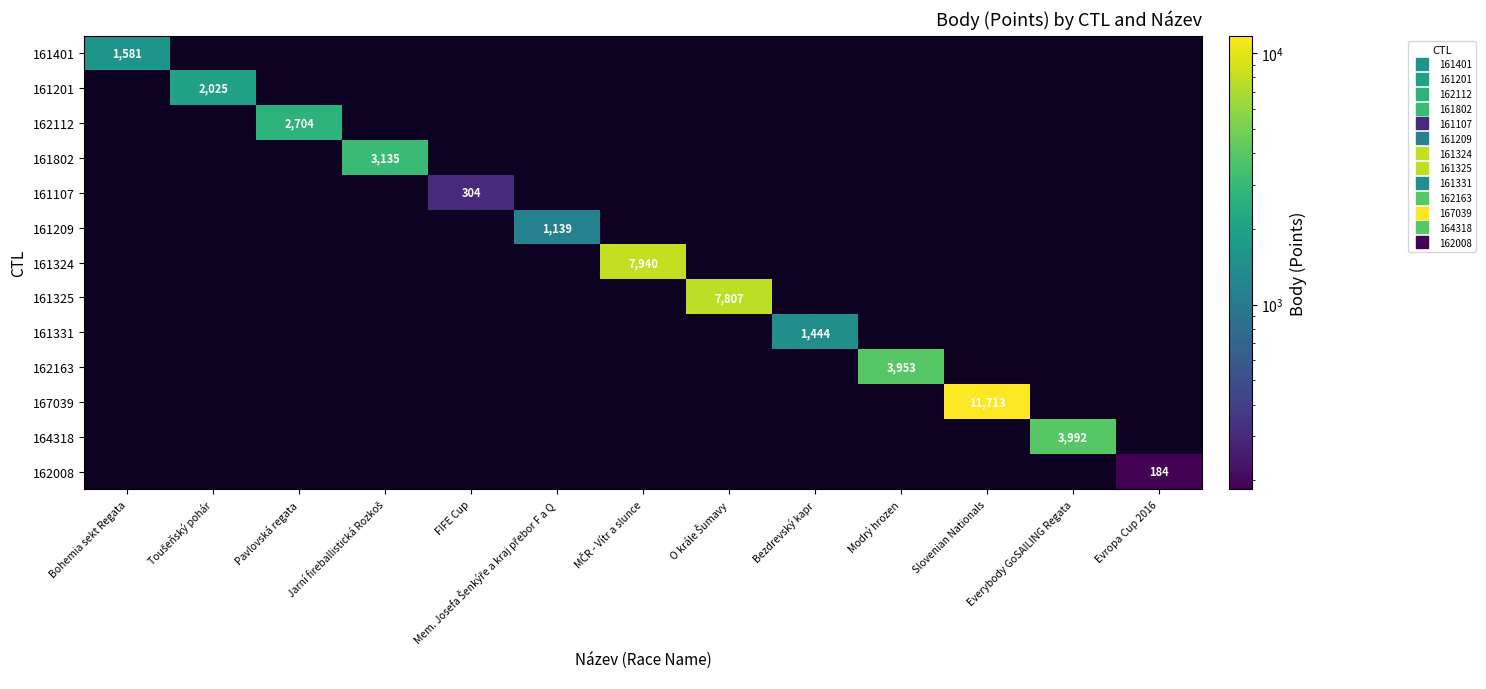

At how many categories does at least one series exceed 1033?

11